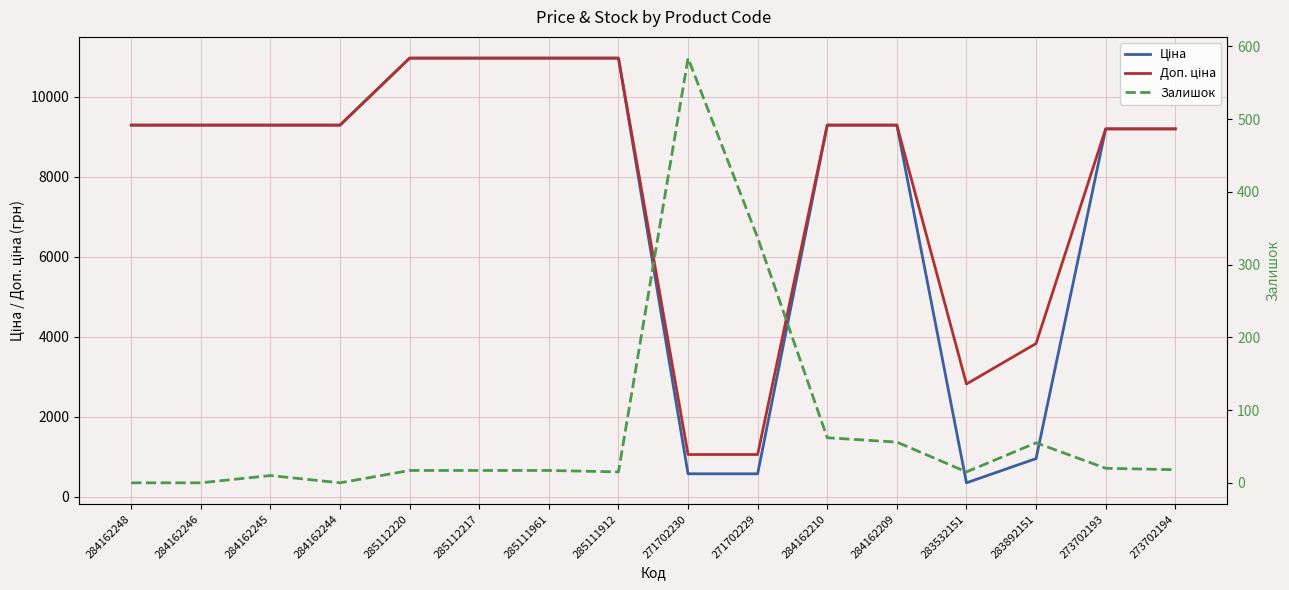

How many lines are shown in the chart?

3